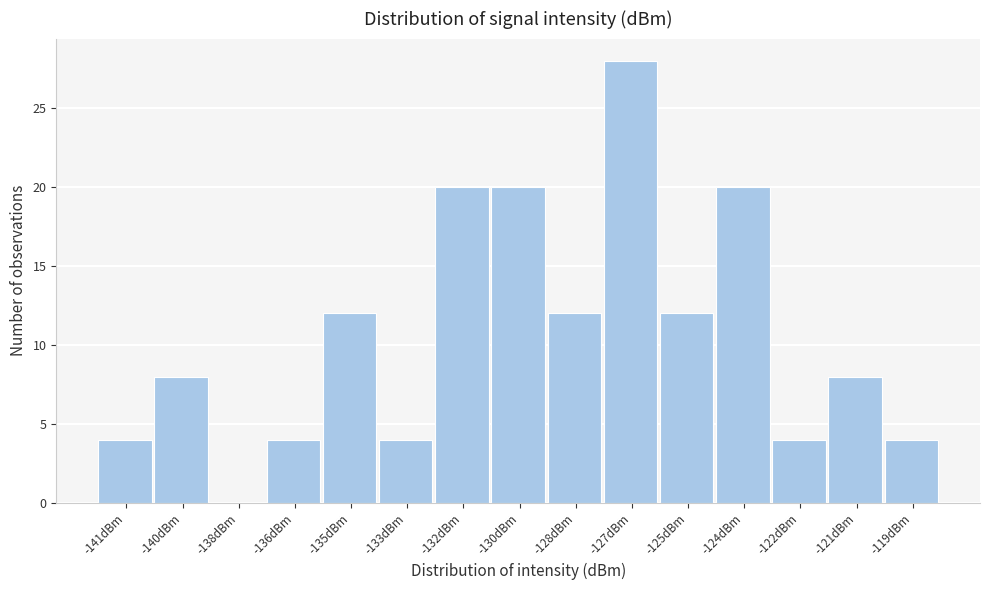

Reading left to right, what are all the values shown in this chart?

-141dBm=4	-140dBm=8	-138dBm=0	-136dBm=4	-135dBm=12	-133dBm=4	-132dBm=20	-130dBm=20	-128dBm=12	-127dBm=28	-125dBm=12	-124dBm=20	-122dBm=4	-121dBm=8	-119dBm=4